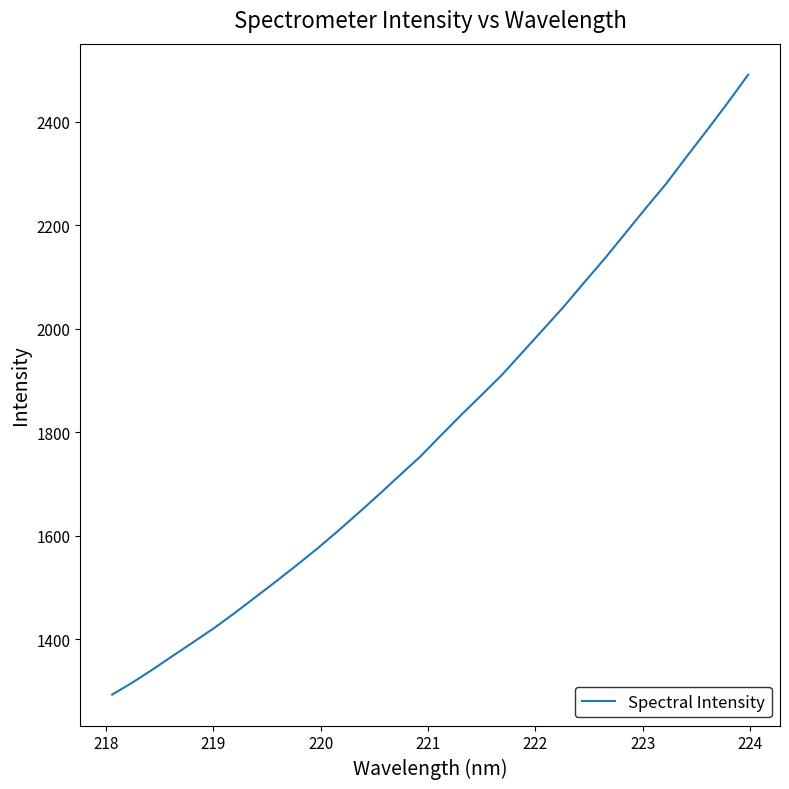

Is this an area chart (filled region under the line)?

No